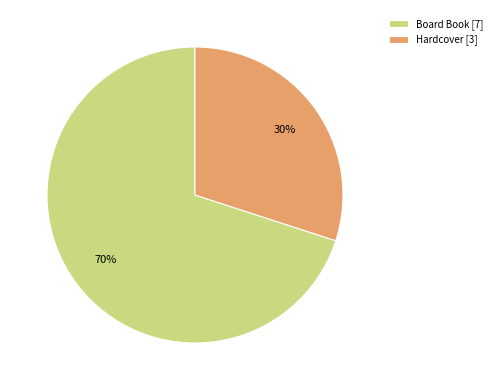

What is the ratio of the value at Board Book [7] to the value at Hardcover [3]?

2.3